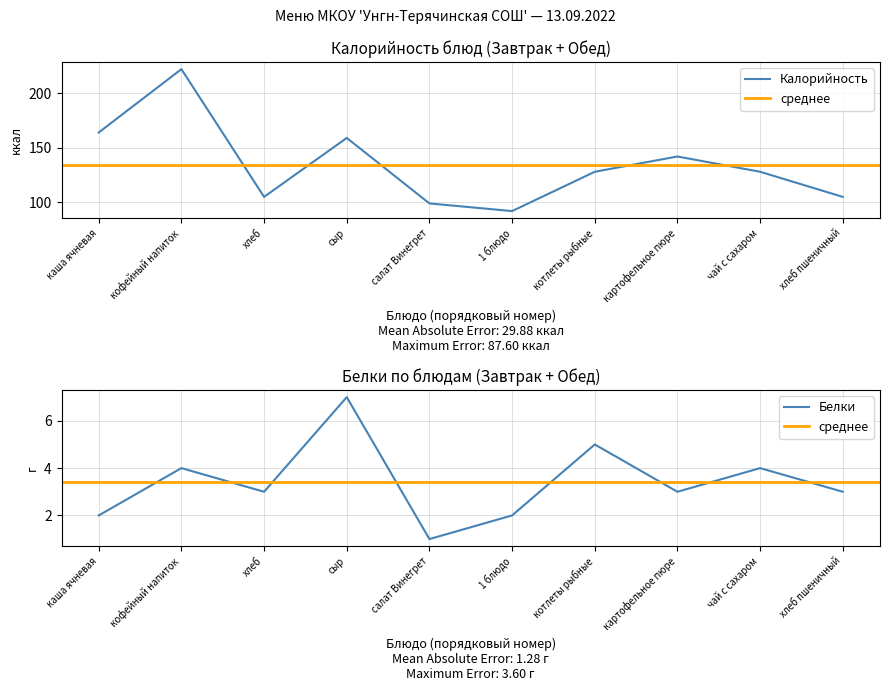

What is the difference between the second highest and minimum values in the Калорийность series?

72